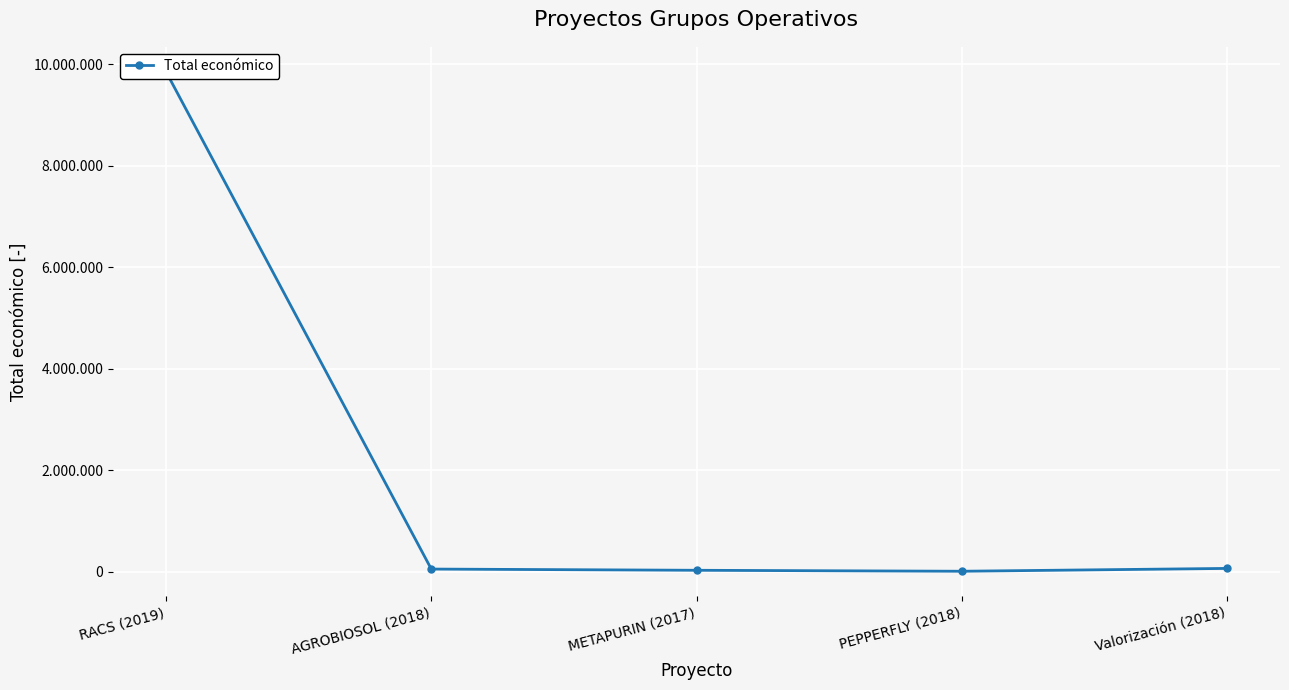

What is the maximum value shown in the chart?

9847932